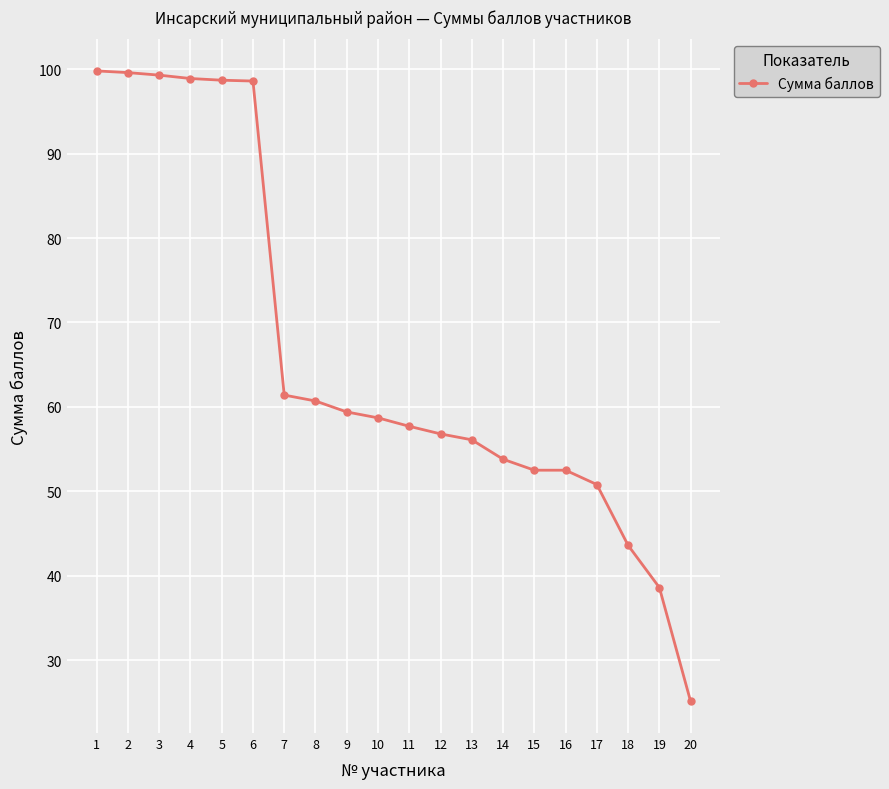

What is the difference between the second highest and minimum values?

74.5